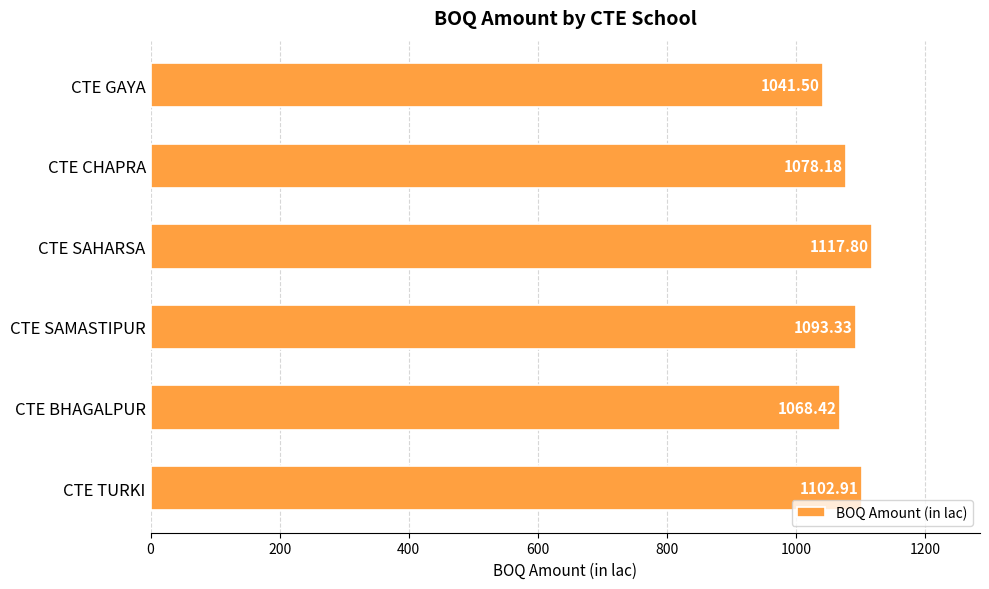

What is the difference between the maximum and minimum values?

76.3